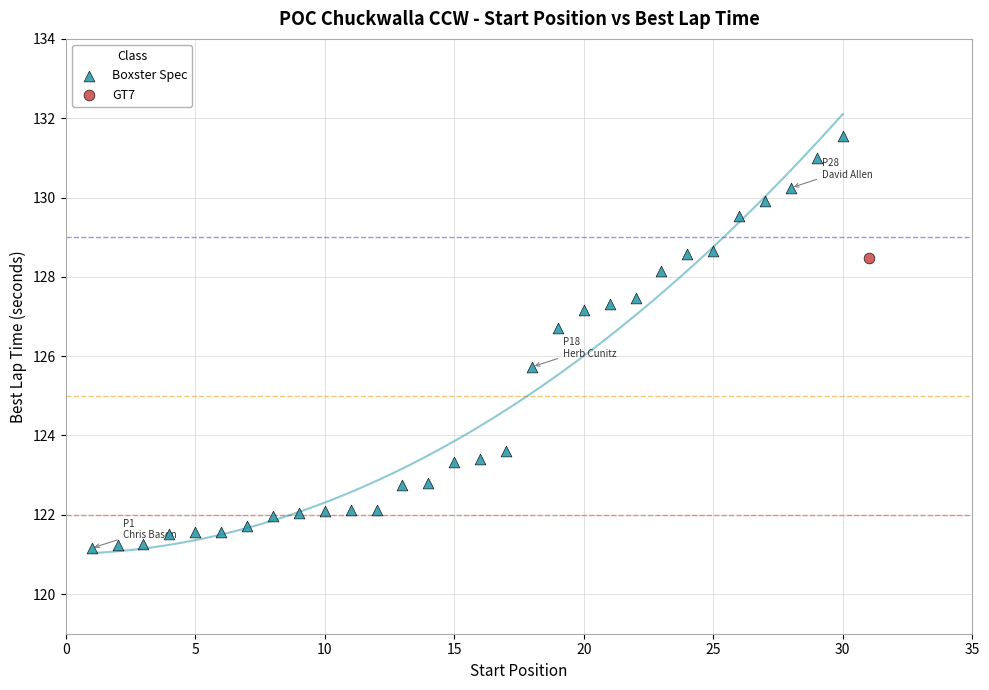

What are all the series names shown in the legend?

Boxster Spec, GT7